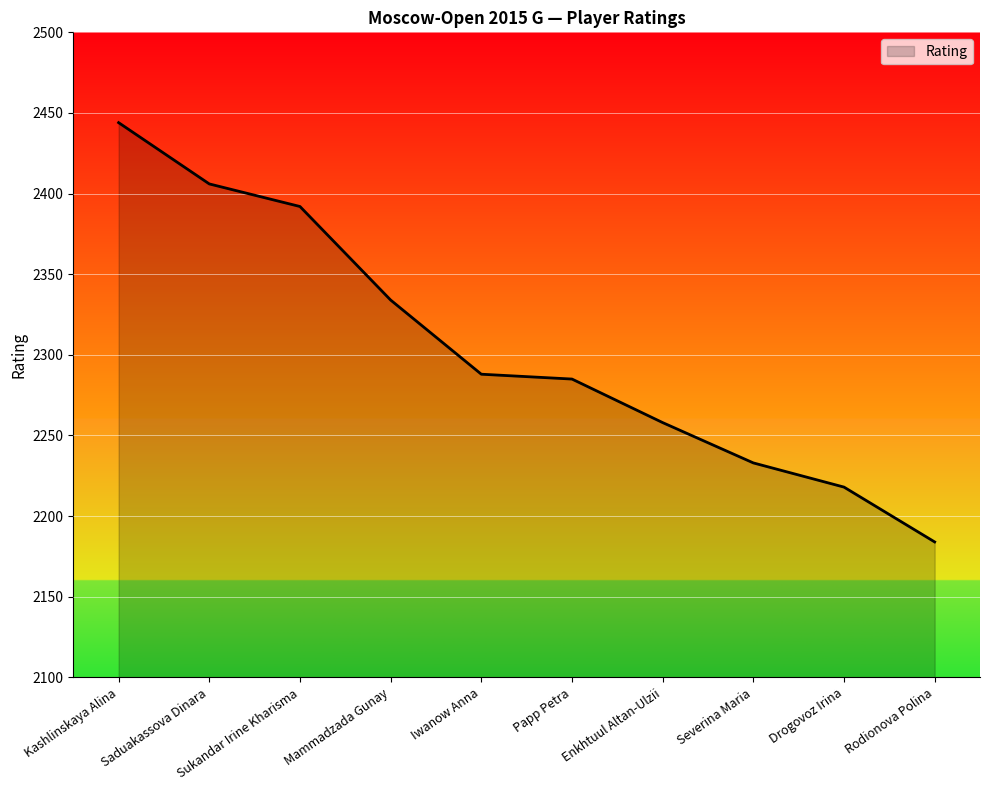

Where is the data nearest to the value 2314?

Mammadzada Gunay